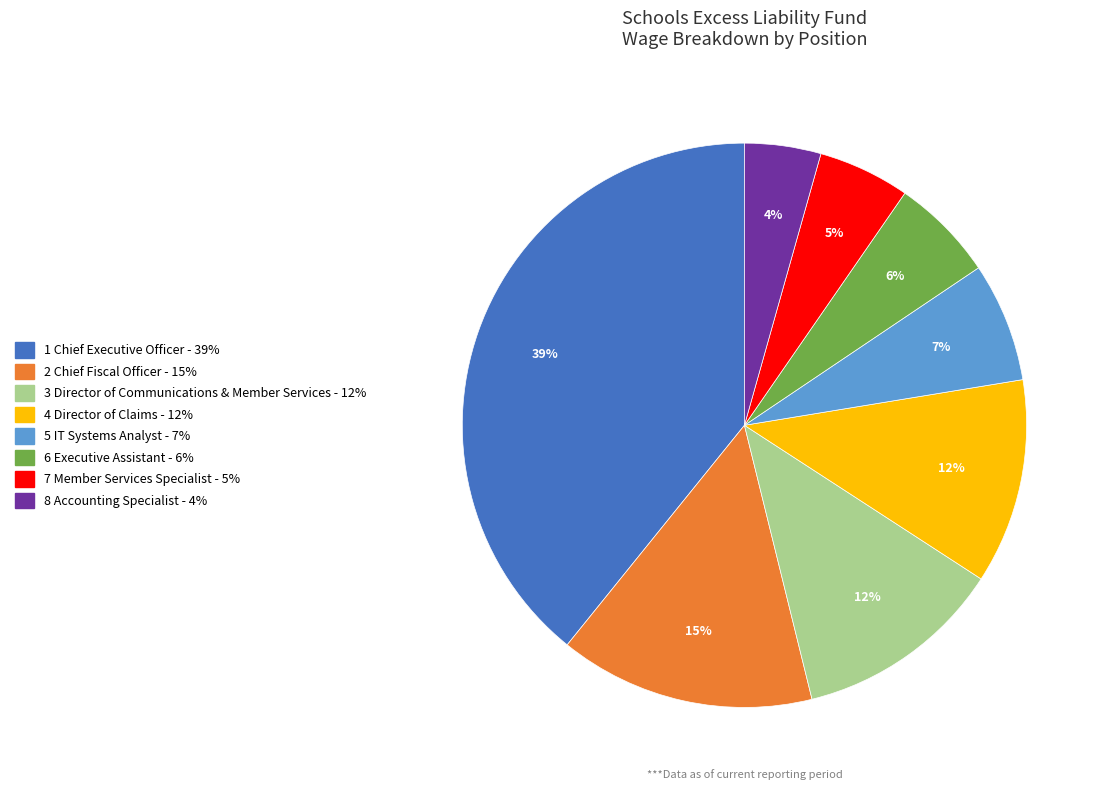

To the nearest percent, what is the difference between the largest and smallest slice percentages?

35%